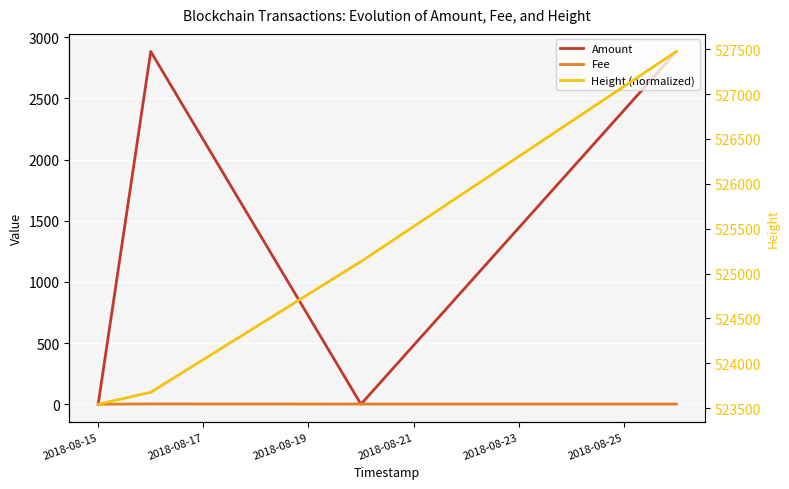

True or false: Height (normalized) has more than 0 interior local peaks.

False